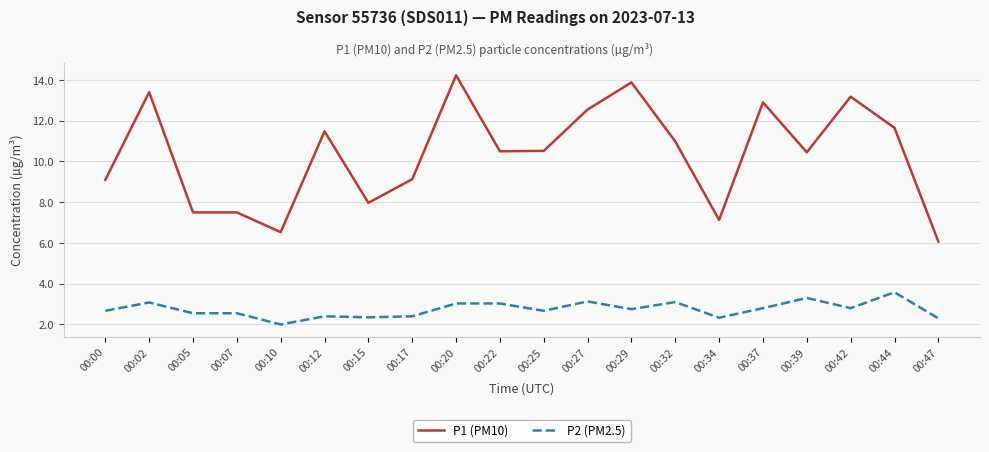

What is the average value of the P1 (PM10) series?

10.3